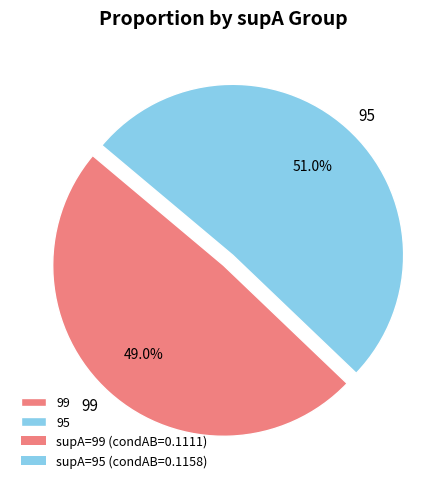

What percentage do 95 and 99 together represent?

100.0%